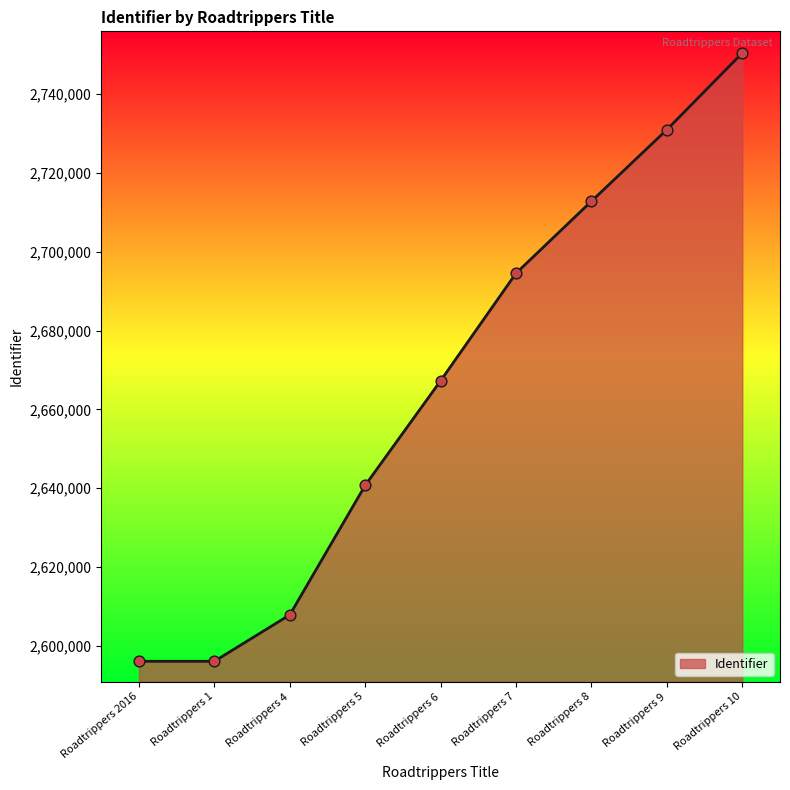

What is the ratio of the value at Roadtrippers 8 to the value at Roadtrippers 5?

1.0